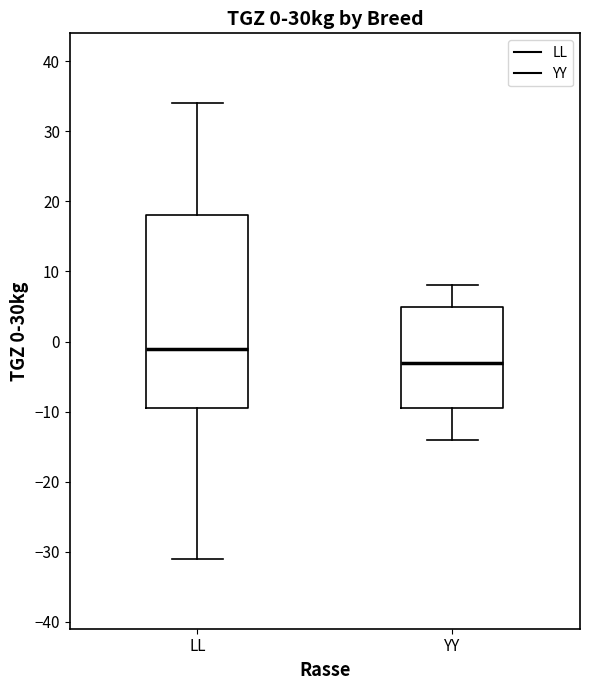

Which box's median line is the lowest?

YY